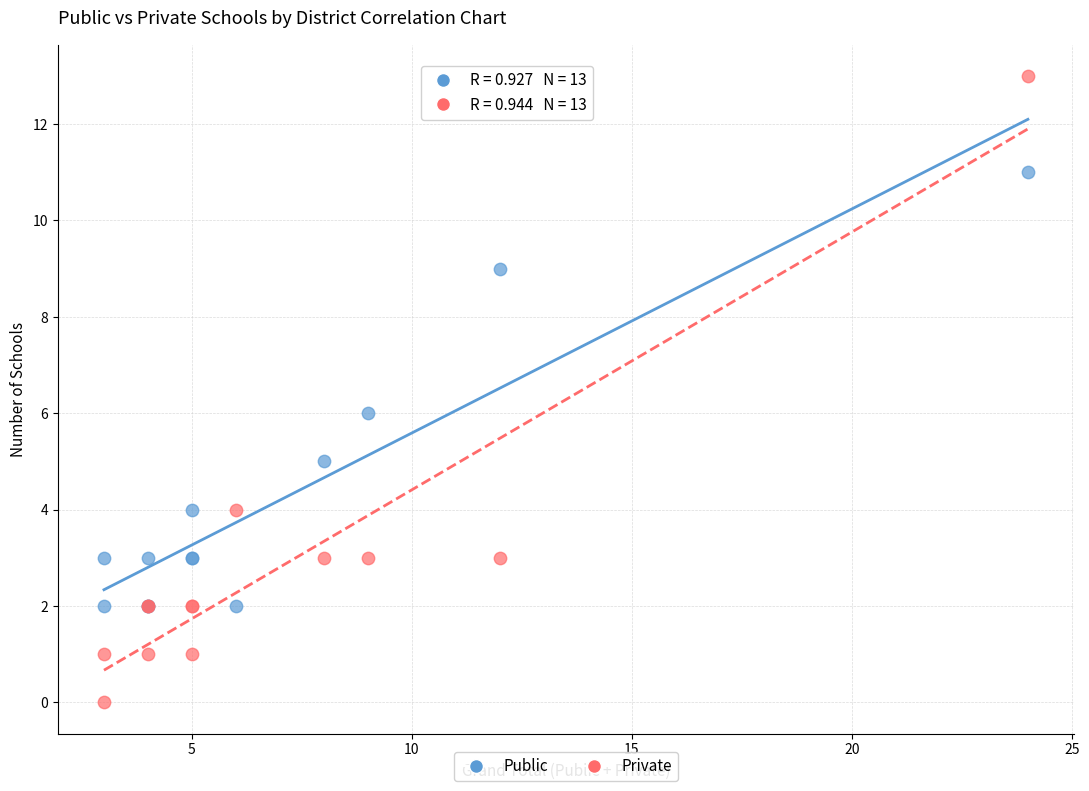

Which series reaches the minimum Y coordinate?

Private